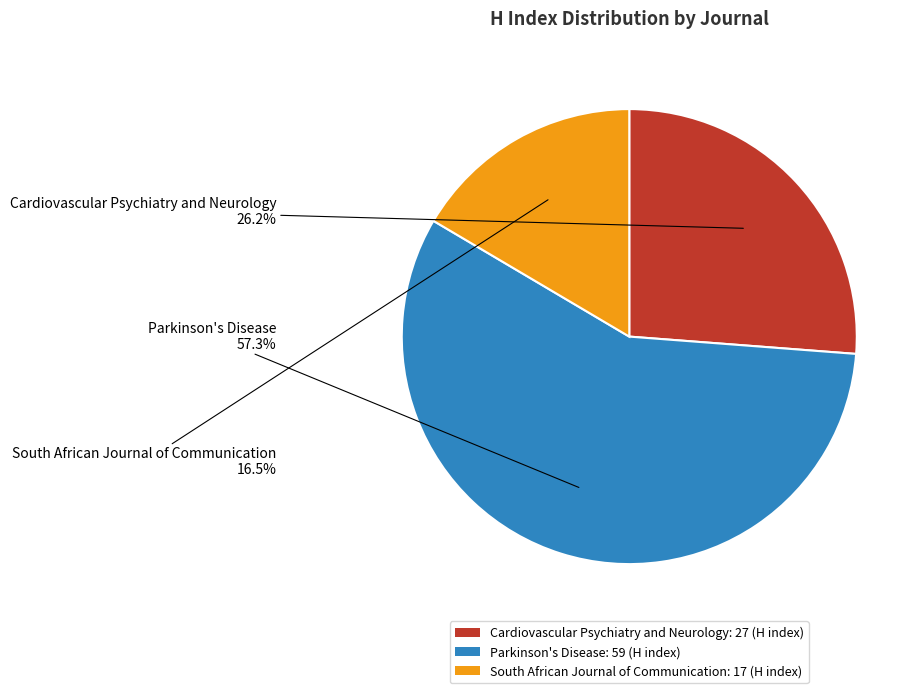

Which slice is the largest?

Parkinson's Disease